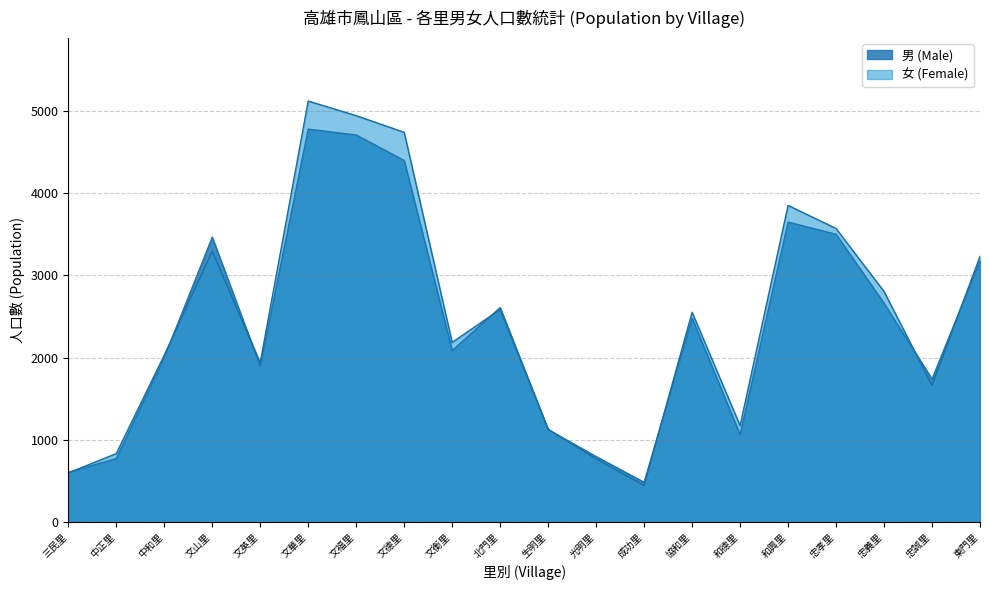

Which series ends up on top after the final intersection of 女 (Female) and 男 (Male)?

女 (Female)